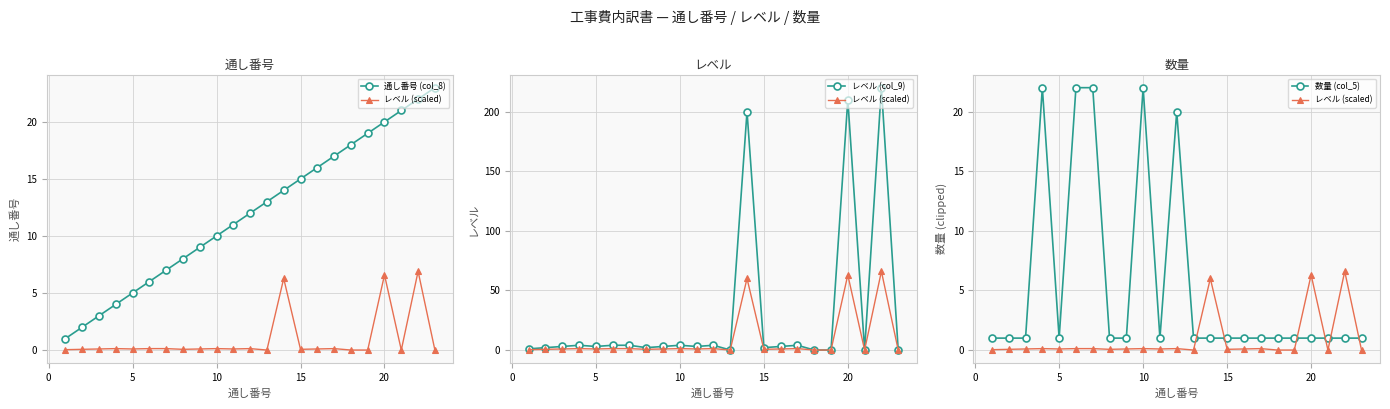

Which series has the largest total across all categories?

レベル (col_9)